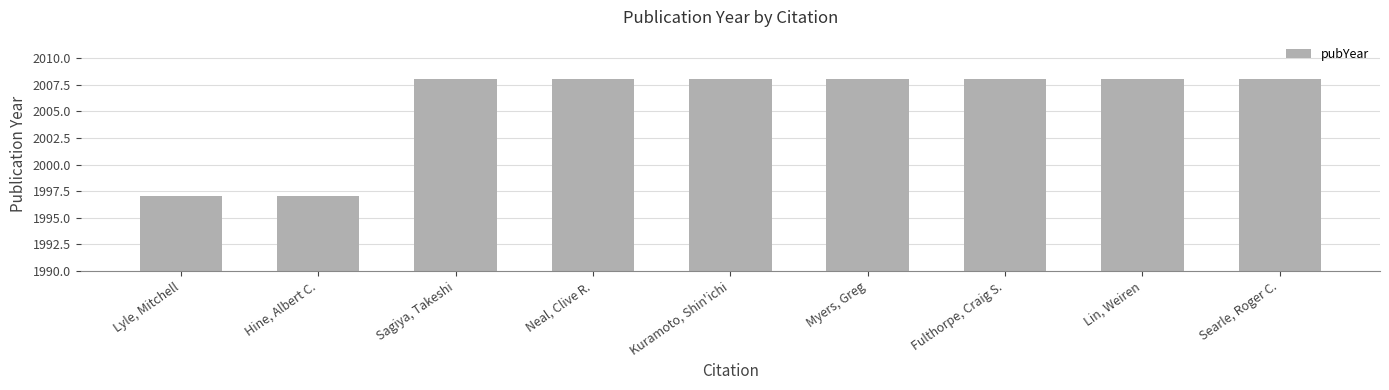

How many data points does each series have?

9